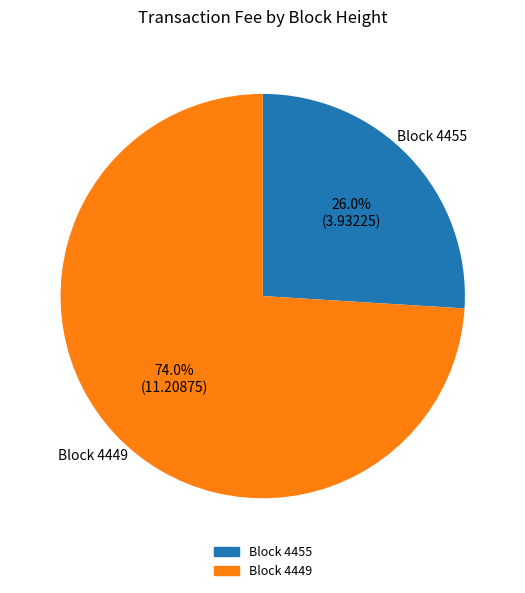

Is there any slice that represents more than half of the pie?

Yes